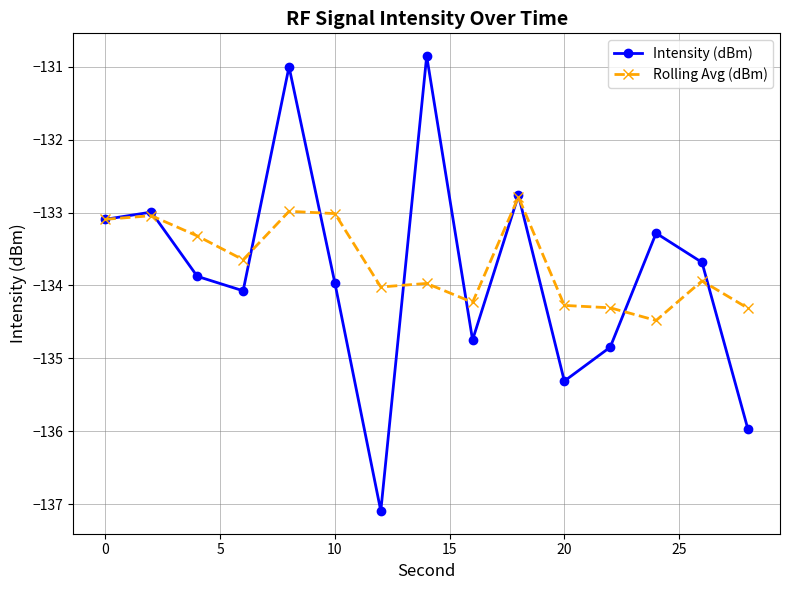

How many lines are shown in the chart?

2